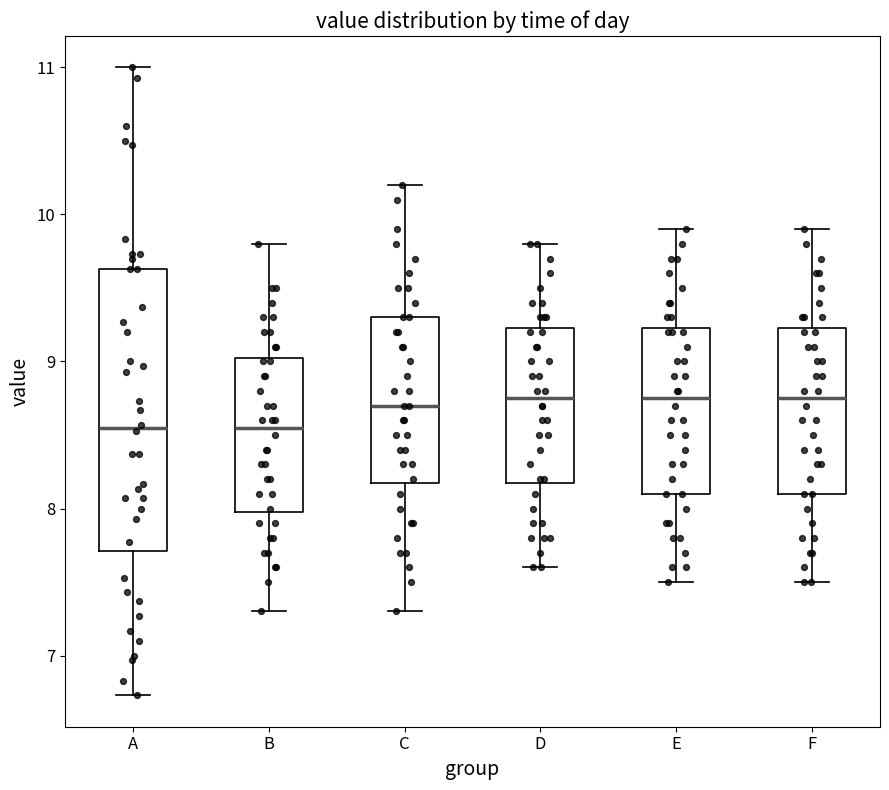

Reading left to right, transcribe this box plot: for each box, give where its median line is, the range the box spans, and where its two whiskers end, as read against the y-axis. The values are not printed on the chart, so give them approximately, as read against the axis.

A: median 8.6, box 7.7 to 9.6, whiskers 6.7 to 11.0
B: median 8.6, box 8.0 to 9.0, whiskers 7.3 to 9.8
C: median 8.7, box 8.2 to 9.3, whiskers 7.3 to 10.2
D: median 8.8, box 8.2 to 9.2, whiskers 7.6 to 9.8
E: median 8.8, box 8.1 to 9.2, whiskers 7.5 to 9.9
F: median 8.8, box 8.1 to 9.2, whiskers 7.5 to 9.9